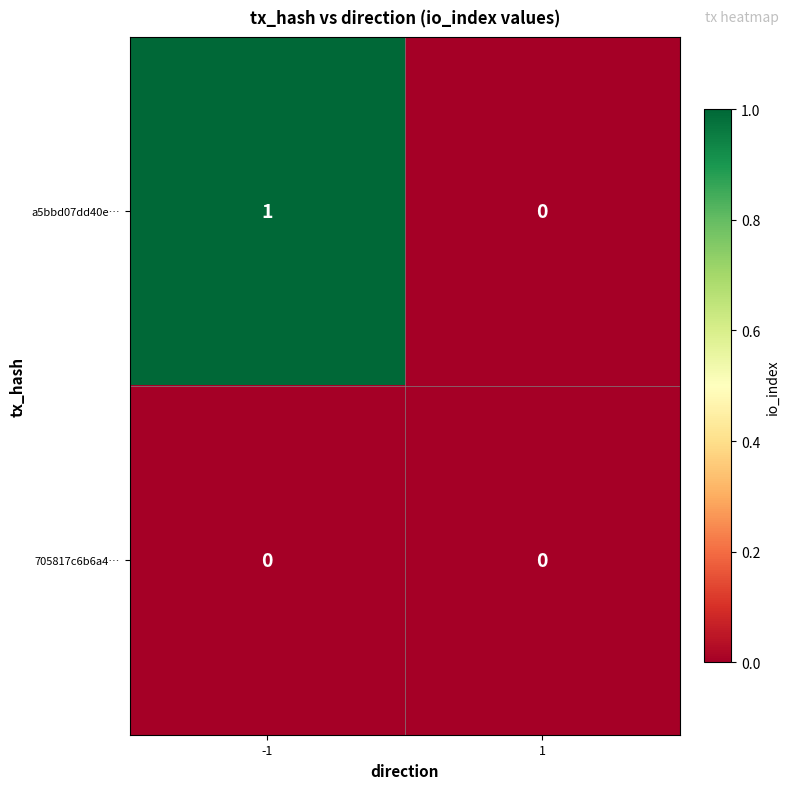

Which series changed the most between -1 and 1?

a5bbd07dd40e…